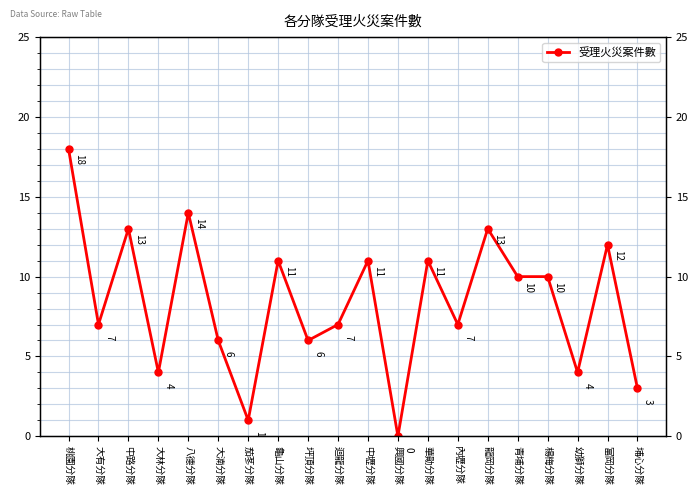

List the labels in order of value, smallest first.

興國分隊, 茄苳分隊, 埔心分隊, 大林分隊, 幼獅分隊, 大湳分隊, 坪頂分隊, 大有分隊, 迴龍分隊, 內壢分隊, 青埔分隊, 楊梅分隊, 龜山分隊, 中壢分隊, 華勛分隊, 富岡分隊, 中路分隊, 龍岡分隊, 八德分隊, 桃園分隊